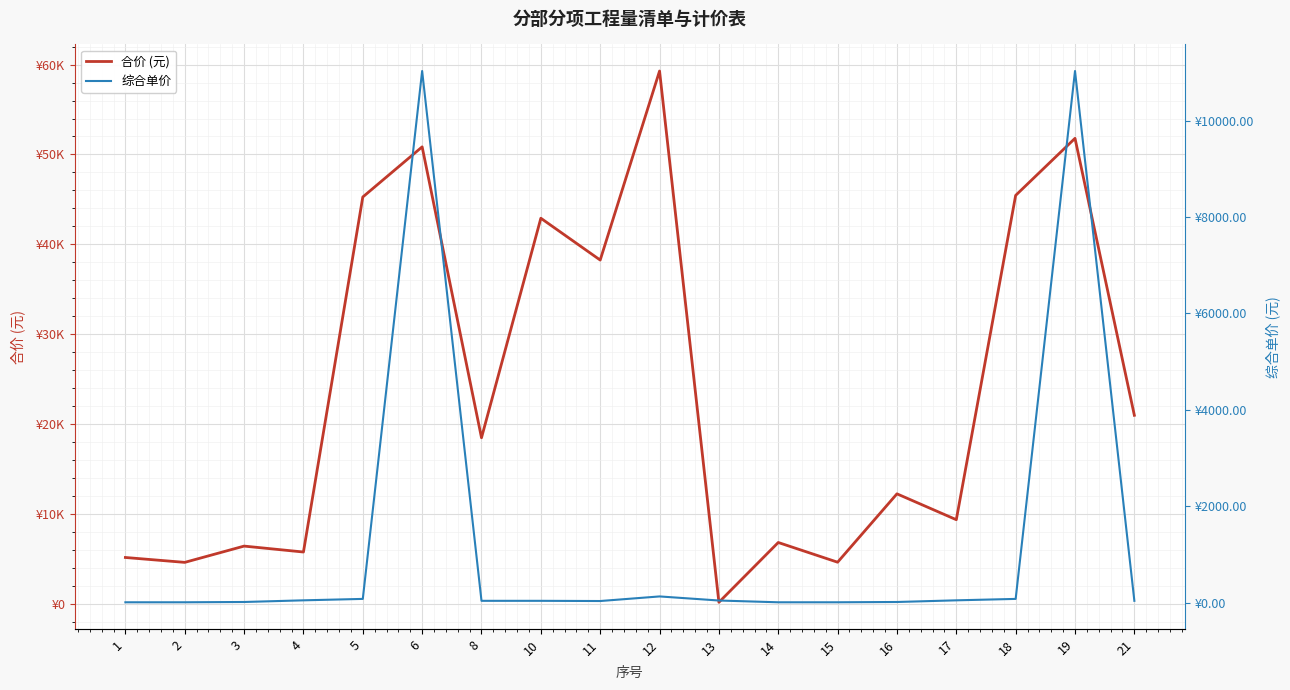

Reading left to right, extract all data points from this chart.

合价 (元): 1=5204.1	2=4660.3	3=6470.1	4=5811.5	5=45275.4	6=50848.5	8=18511.7	10=42915.1	11=38265.0	12=59279.9	13=223.7	14=6870.4	15=4678.6	16=12279.8	17=9404.1	18=45453.6	19=51797.1	21=21010.0
综合单价: 1=7.9	2=8.0	3=14.1	4=48.5	5=78.1	6=11030.0	8=38.2	10=38.3	11=34.1	12=129.4	13=44.7	14=7.9	15=8.0	16=14.1	17=48.5	18=78.1	19=11030.0	21=38.2